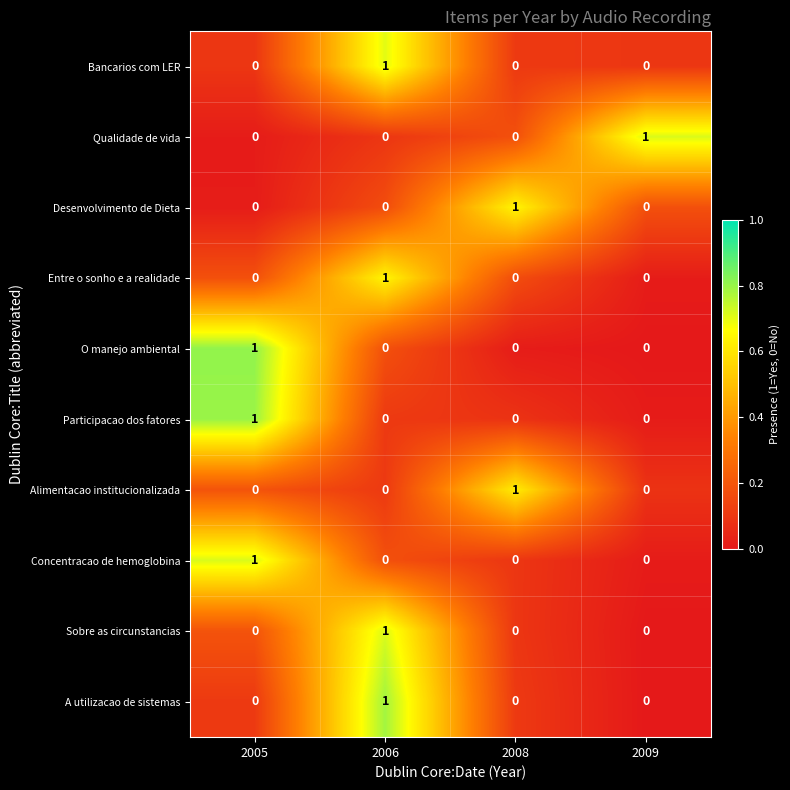

Is it true that Qualidade de vida equals -1 at 2005?

False